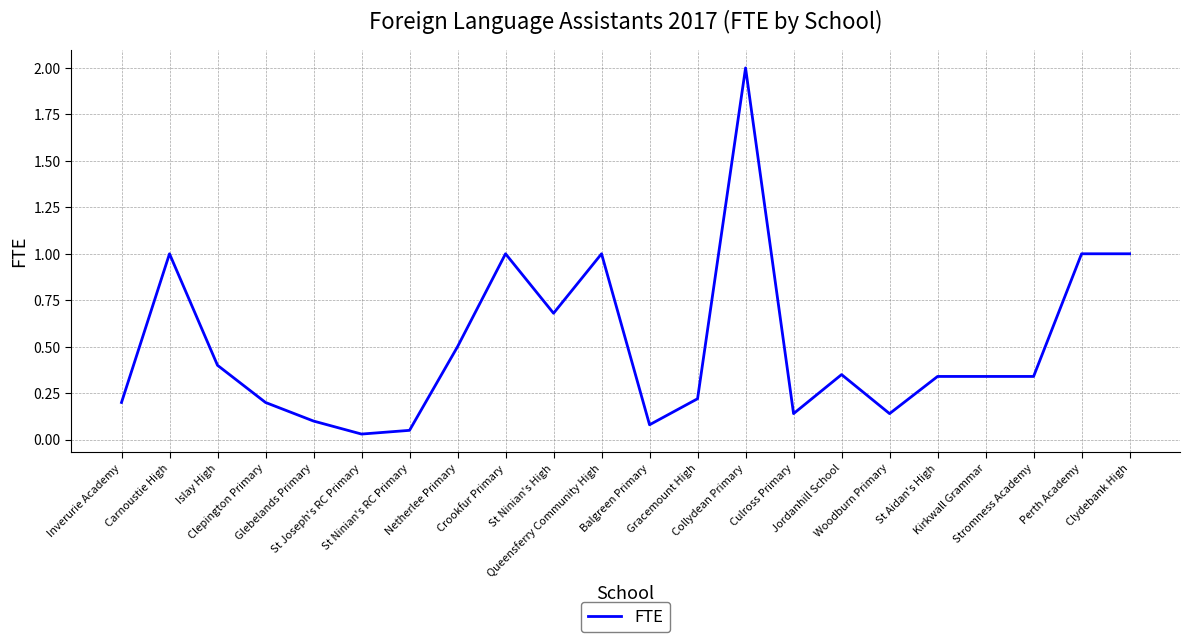

The chart shows a value of 0.2 at Clepington Primary. True or false?

True